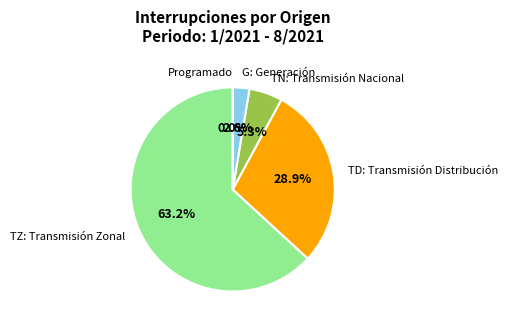

Between Programado and TD, which is larger?

TD